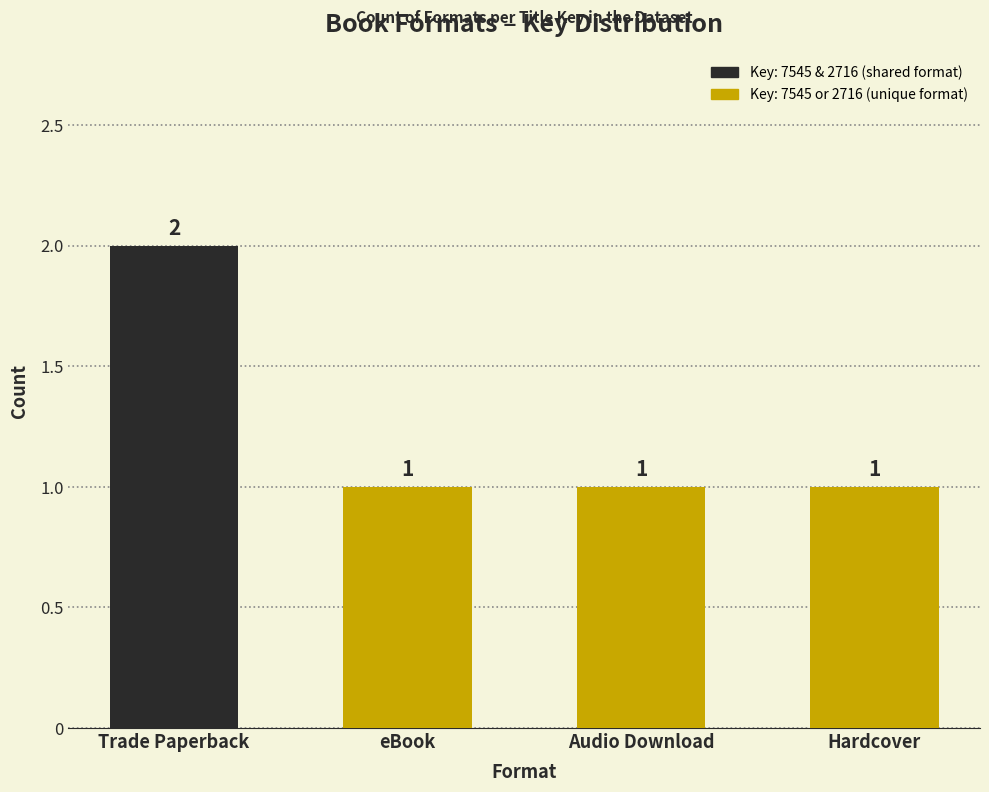

The chart shows a value of 1 at eBook. True or false?

True